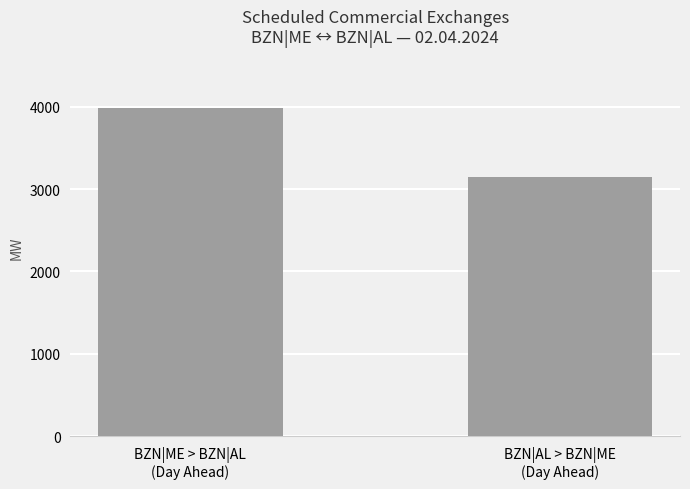

Approximately how many times larger is the value at BZN|AL > BZN|ME
(Day Ahead) compared to BZN|ME > BZN|AL
(Day Ahead)?

0.8